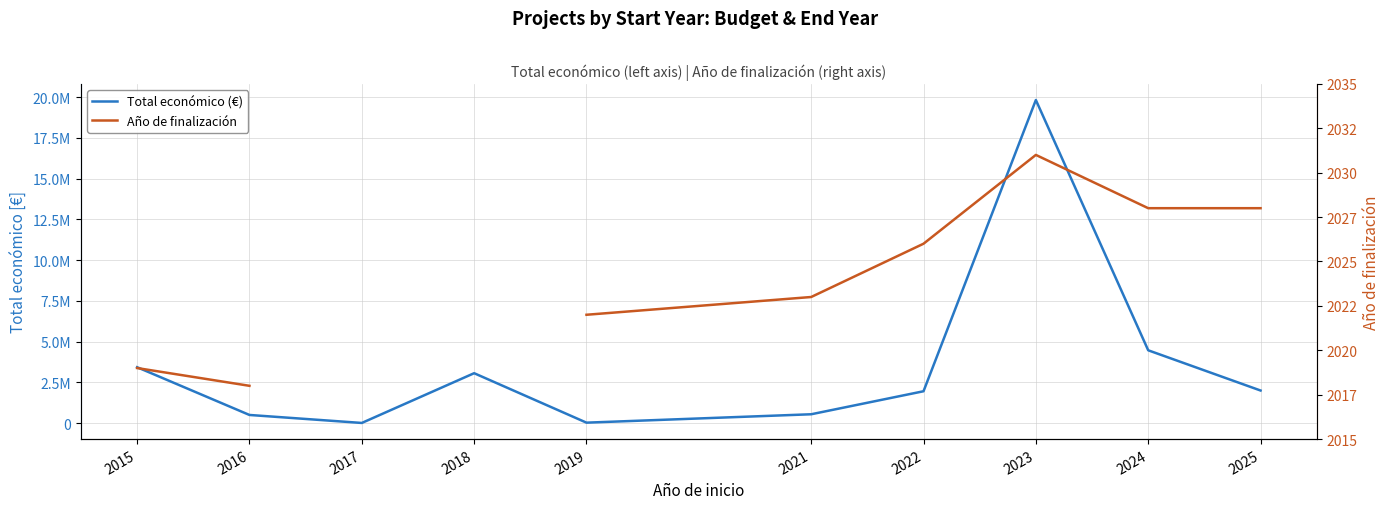

Between 2023 and 2025, which series saw the biggest shift?

Total económico (€)